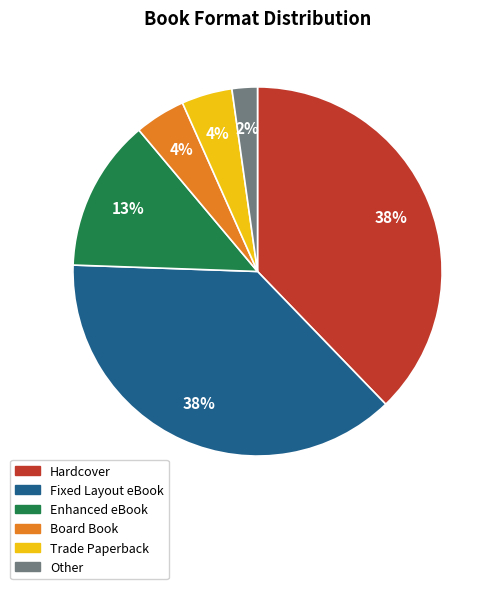

Does Board Book account for over 50% of the chart?

No